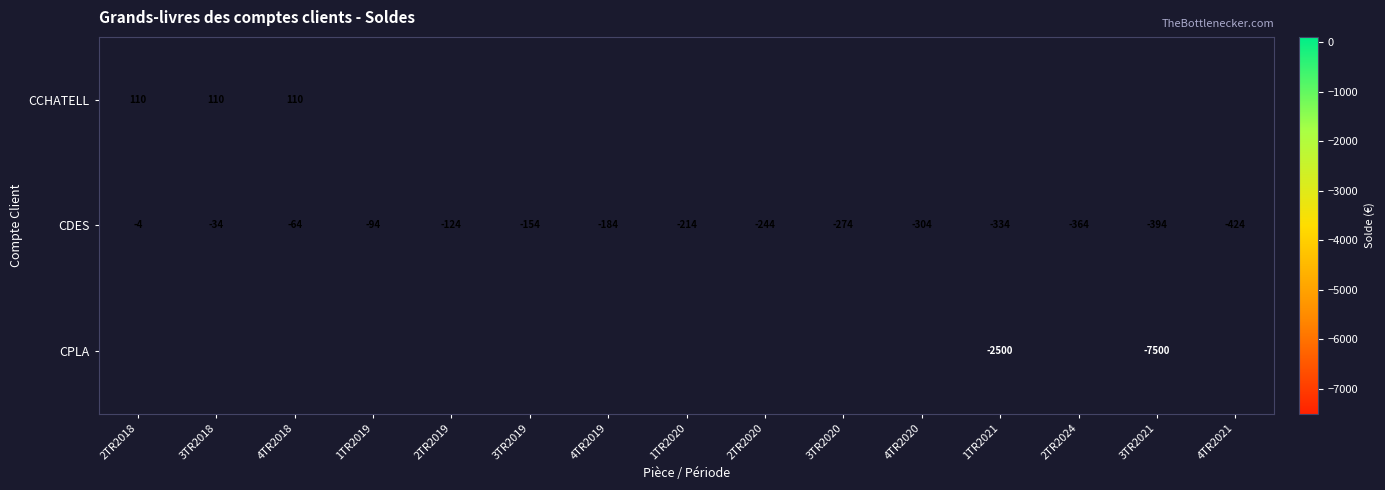

How many distinct data groups are displayed?

3